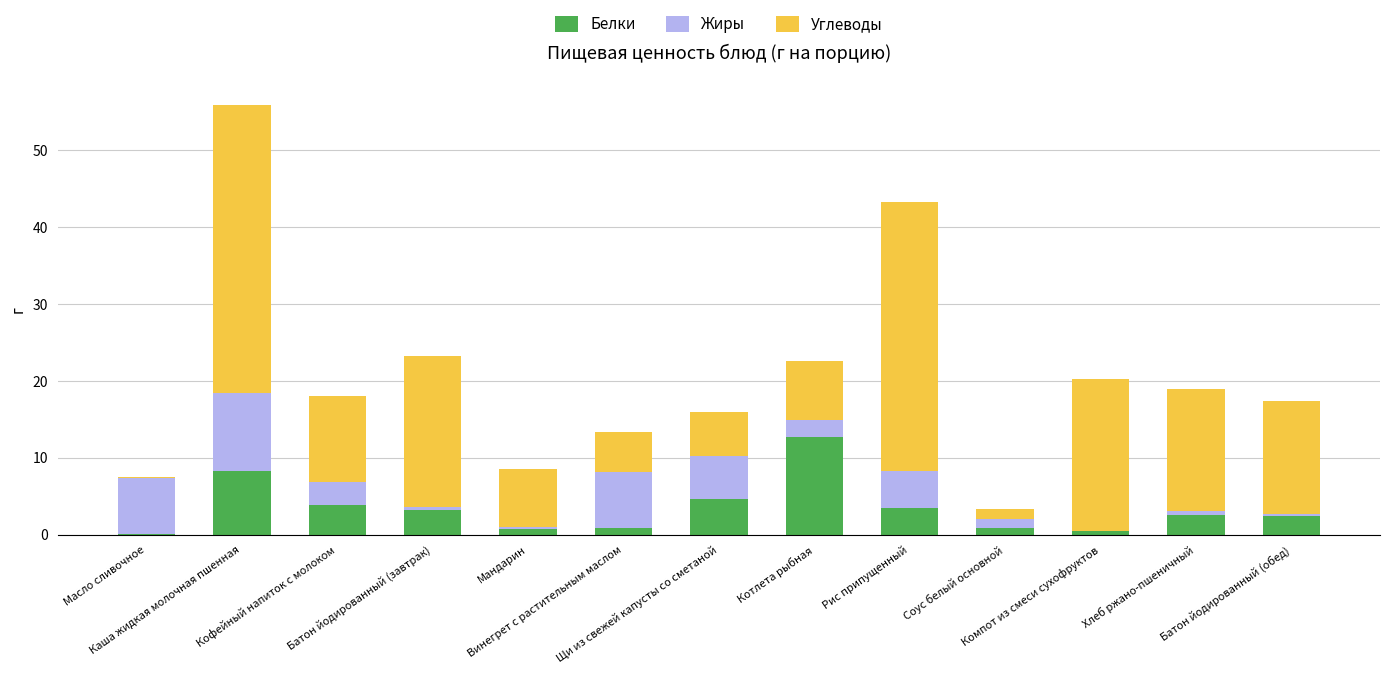

What is the maximum value for Белки?

12.7